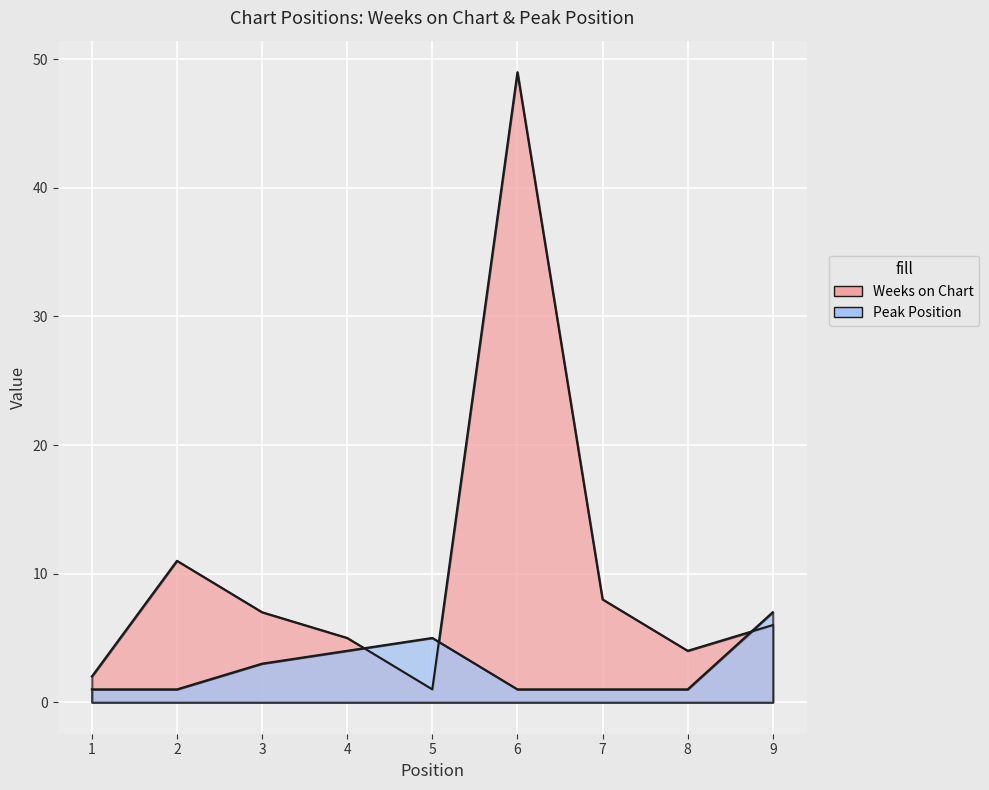

Rank the categories by Weeks on Chart value from lowest to highest.

5, 1, 8, 4, 9, 3, 7, 2, 6